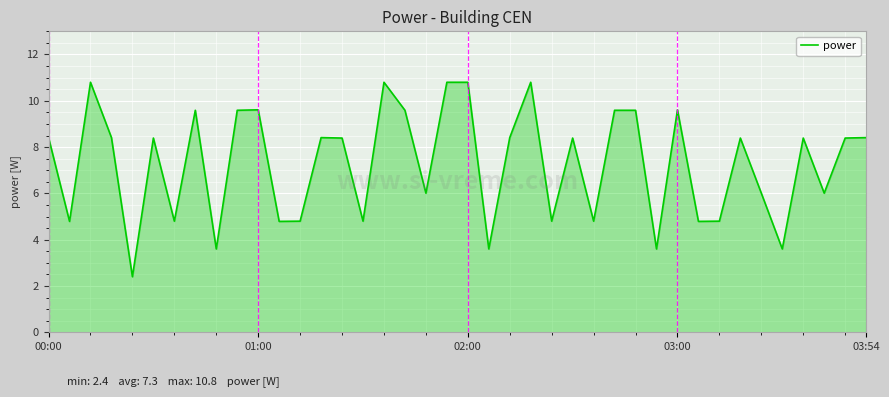

What is the smallest value displayed?

2.4